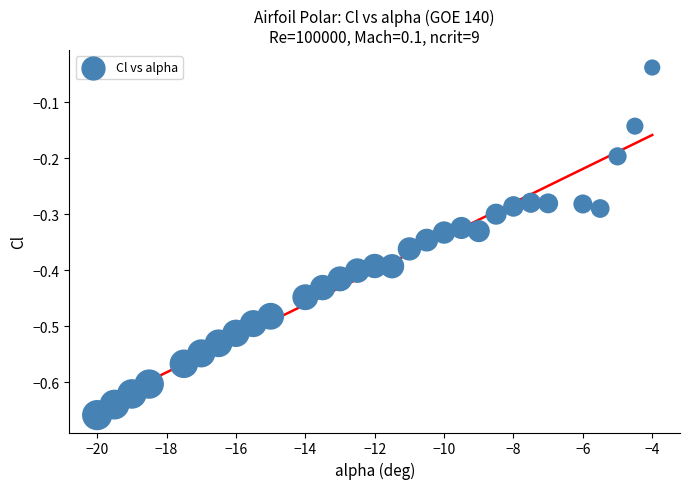

What is the range of X values (max minus min)?

16.0